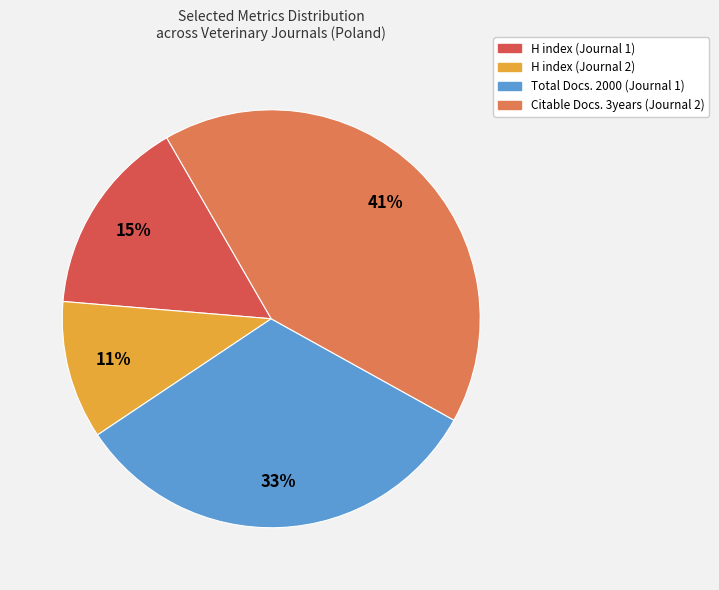

Is the sum of Total Docs. 2000 (Journal 1) and H index (Journal 2) greater than half?

No